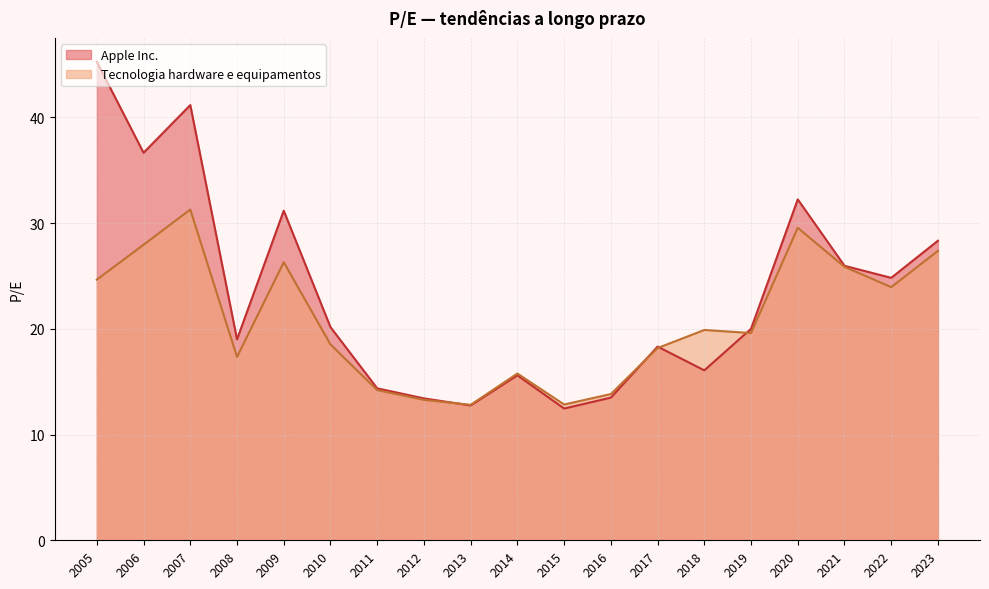

Read the Apple Inc. value at 2014.

15.6